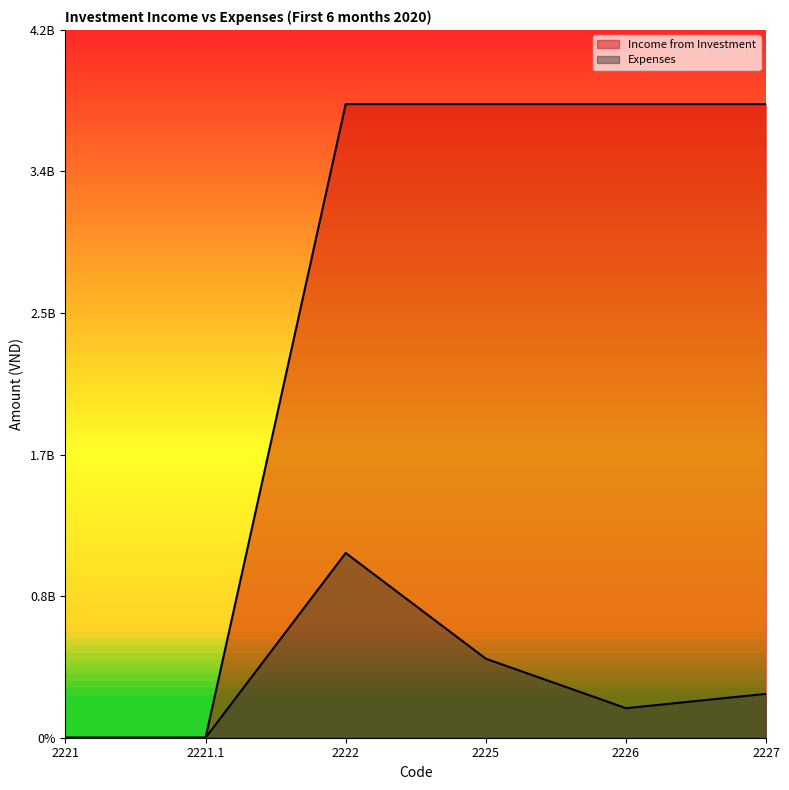

Reading left to right, extract all data points from this chart.

Income from Investment: 0	0	3759942465	3759942465	3759942465	3759942465
Expenses: 0	0	1096256419	468886350	175290000	260287500